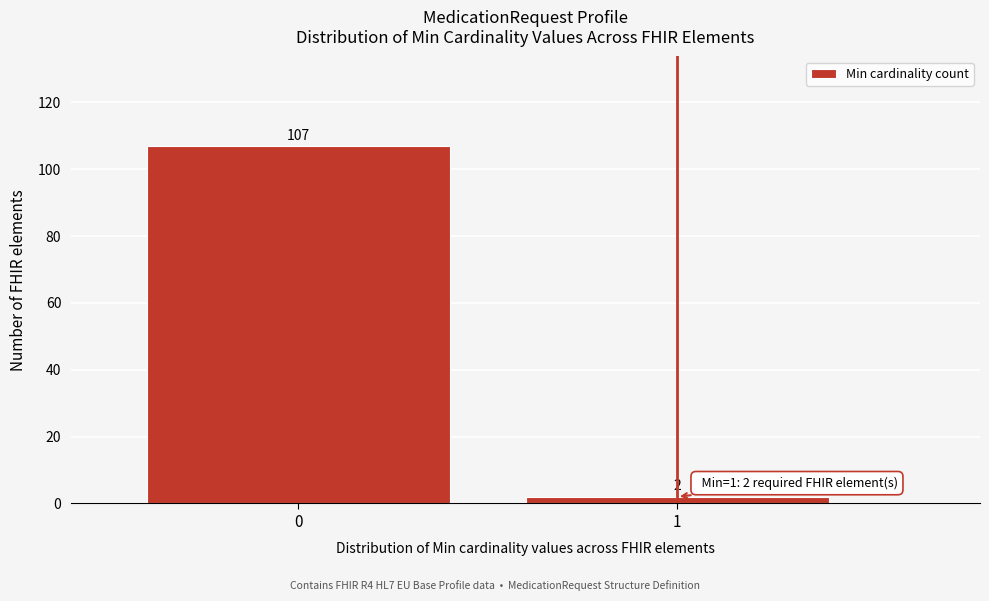

Reading left to right, what are all the values shown in this chart?

0=107	1=2